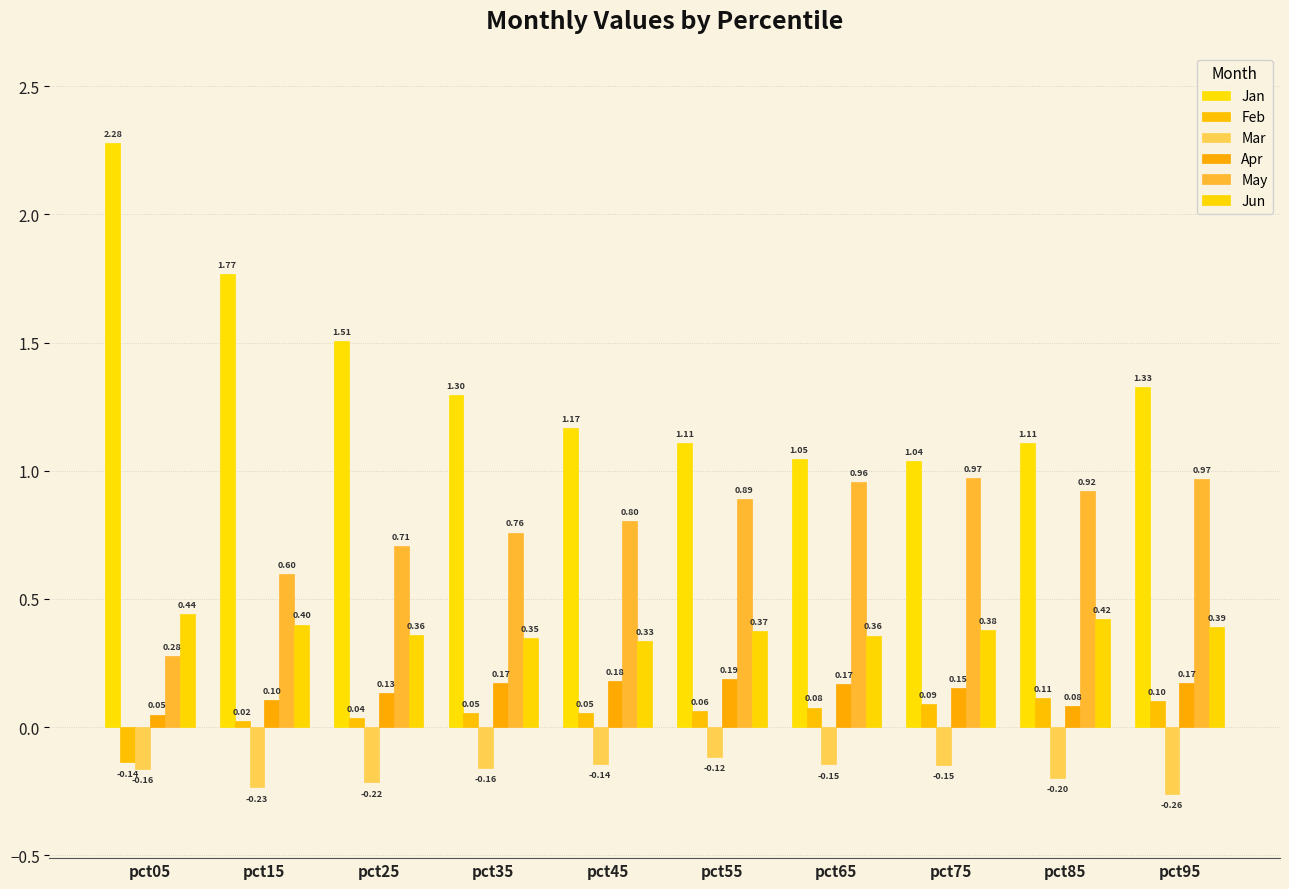

What is the average value of the Jun series?

0.4